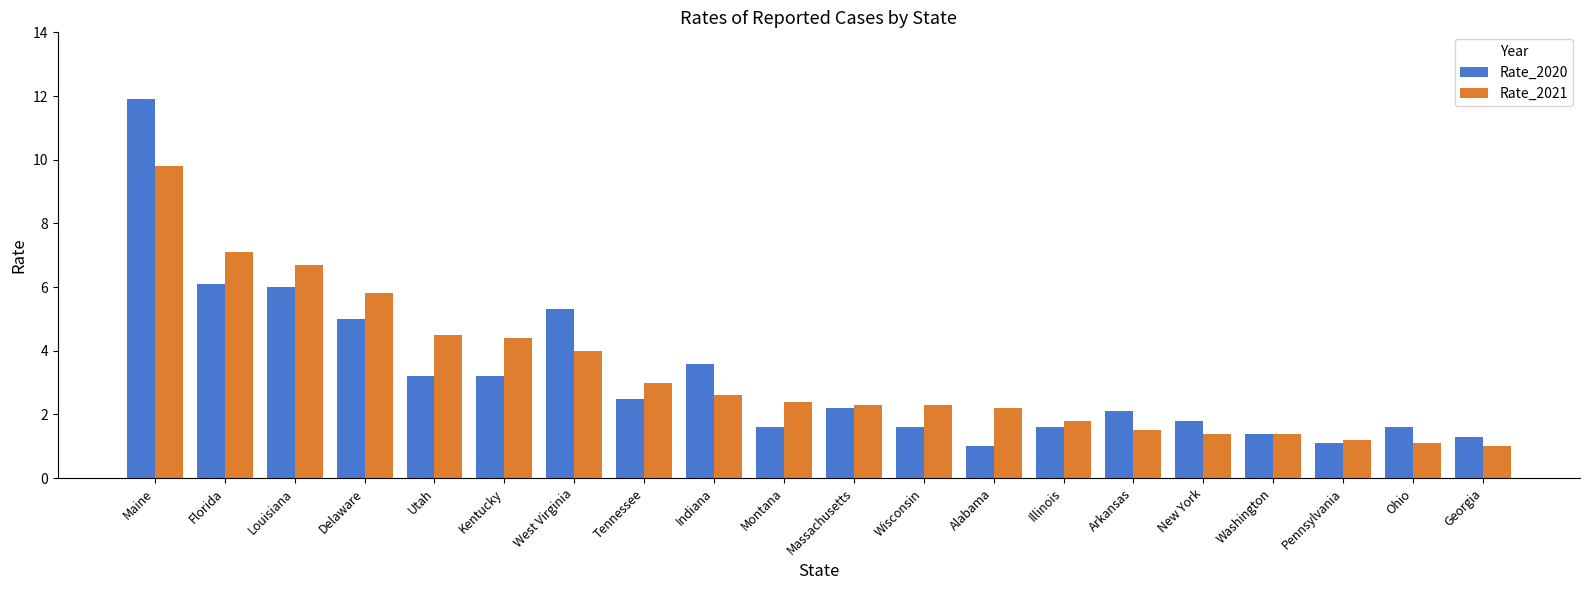

Is it true that Rate_2021 equals 0.4 at New York?

False